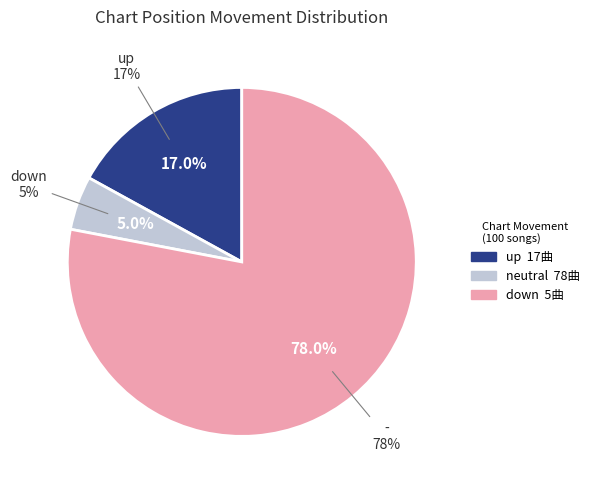

Rank the categories by value from lowest to highest.

down, up, -